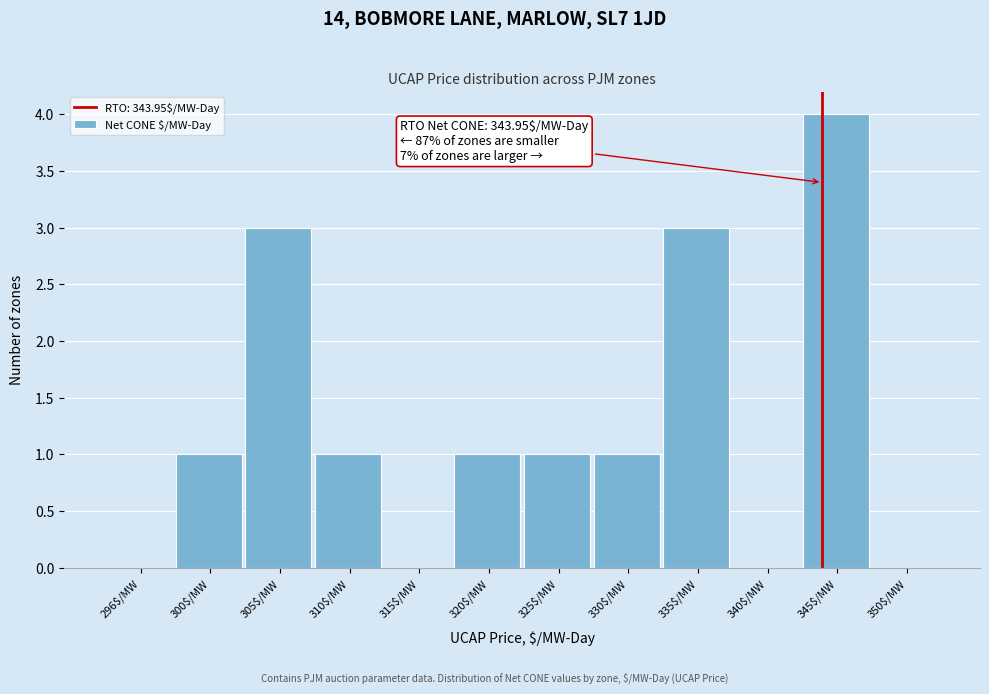

Which range on the x-axis has the tallest bar?

342.5 to 347.5